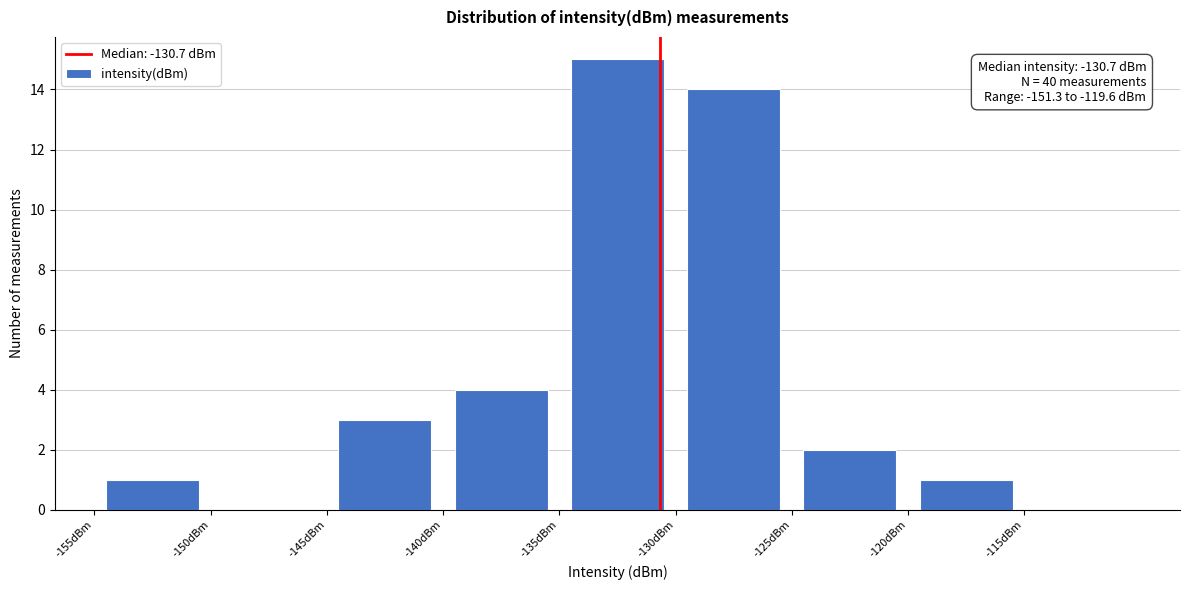

Which range on the x-axis has the tallest bar?

-135 to -130